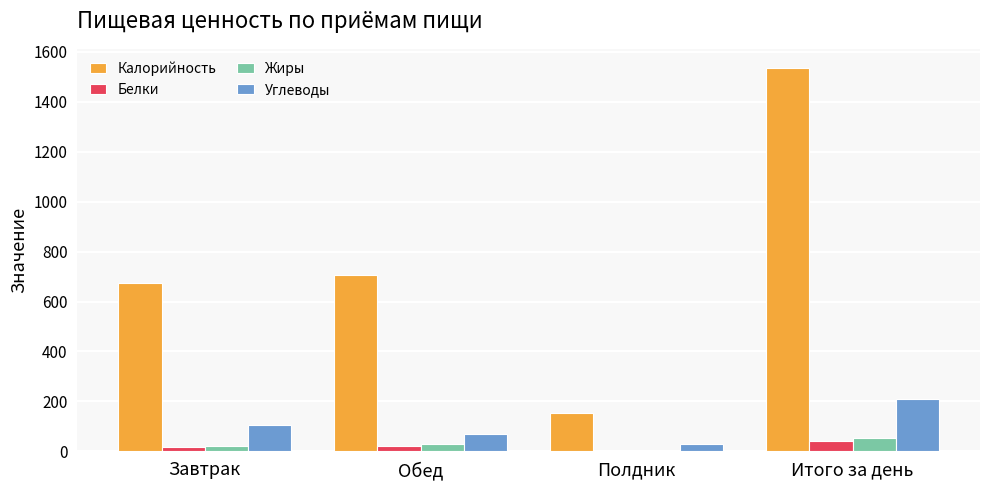

The value of Калорийность at Итого за день is 747.1. True or false?

False